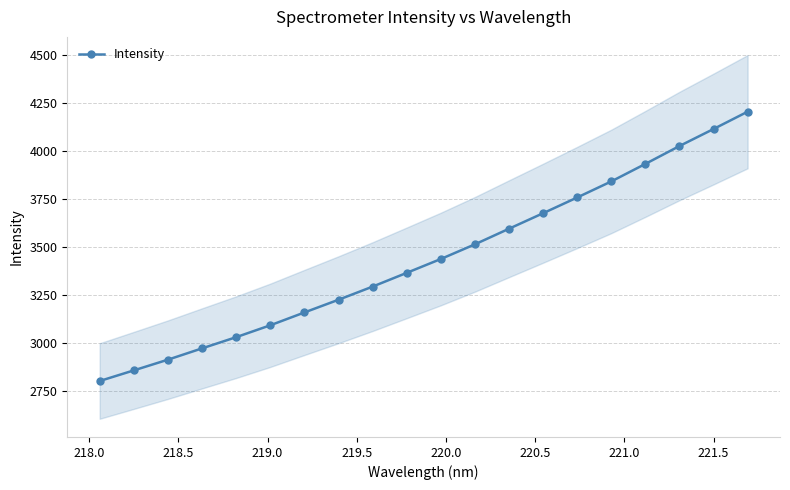

Reading left to right, what are all the values shown in this chart?

2804.0	2859.2	2914.9	2973.6	3031.9	3093.6	3160.2	3226.3	3294.6	3366.0	3438.1	3514.3	3595.3	3676.0	3757.7	3841.2	3932.2	4025.0	4113.5	4203.5